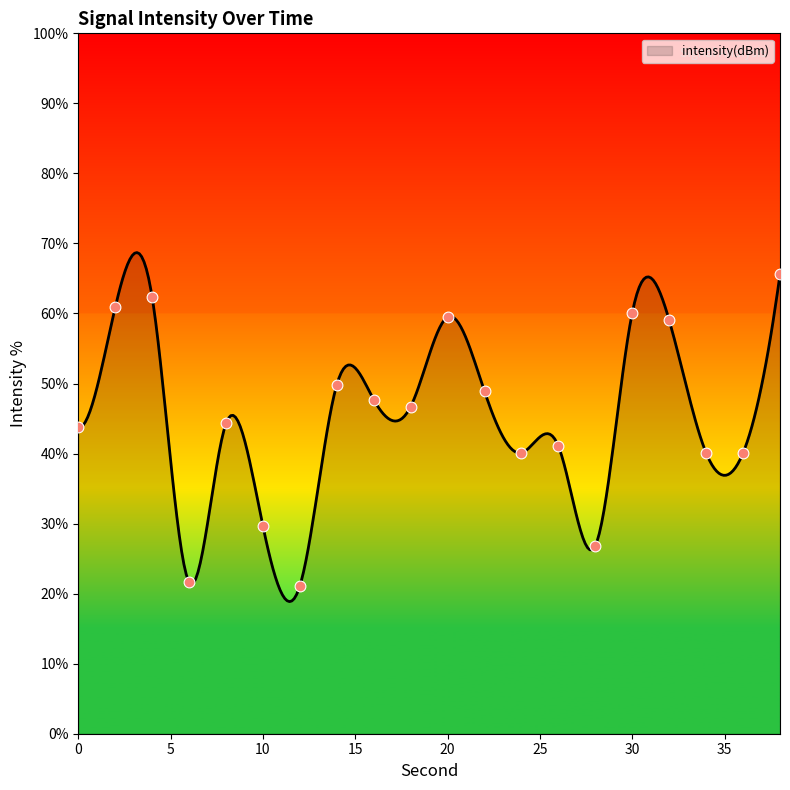

What is the ratio of the value at 26 to the value at 4?

0.7